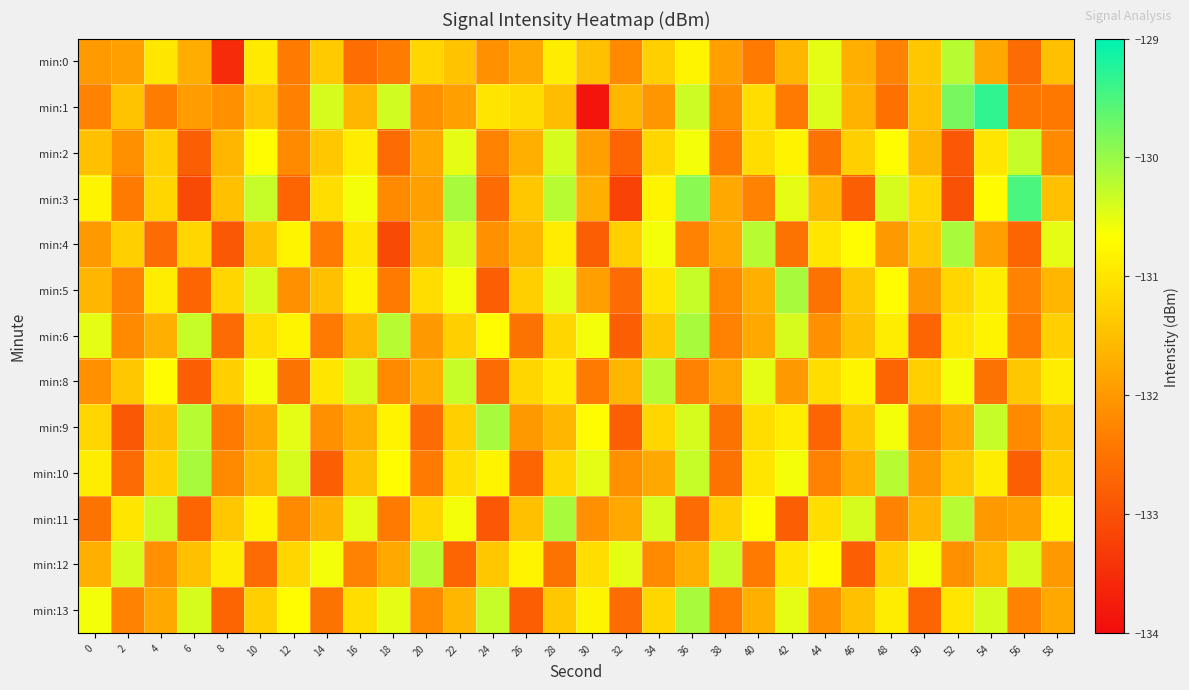

Rank the series by their maximum value, from highest to lowest.

min:1, min:3, min:4, min:5, min:6, min:9, min:10, min:11, min:13, min:0, min:8, min:12, min:2